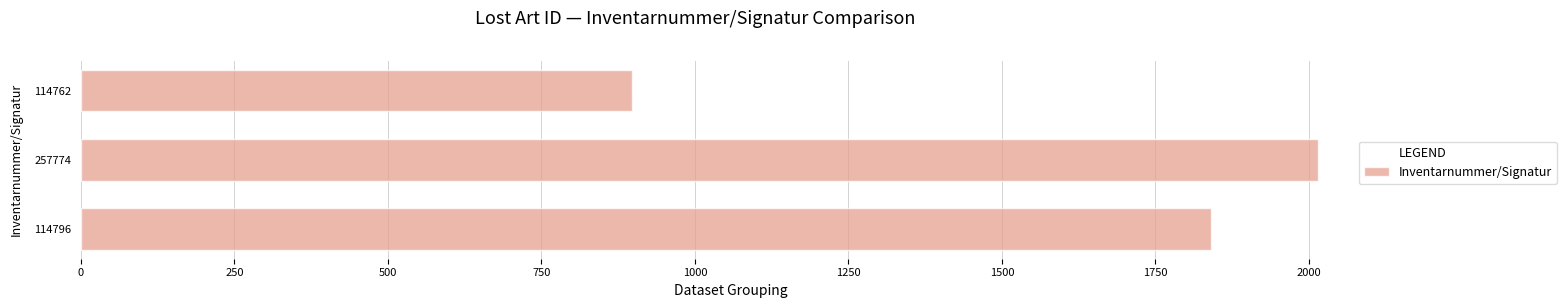

True or false: the data shows 1840 at 114796.

True